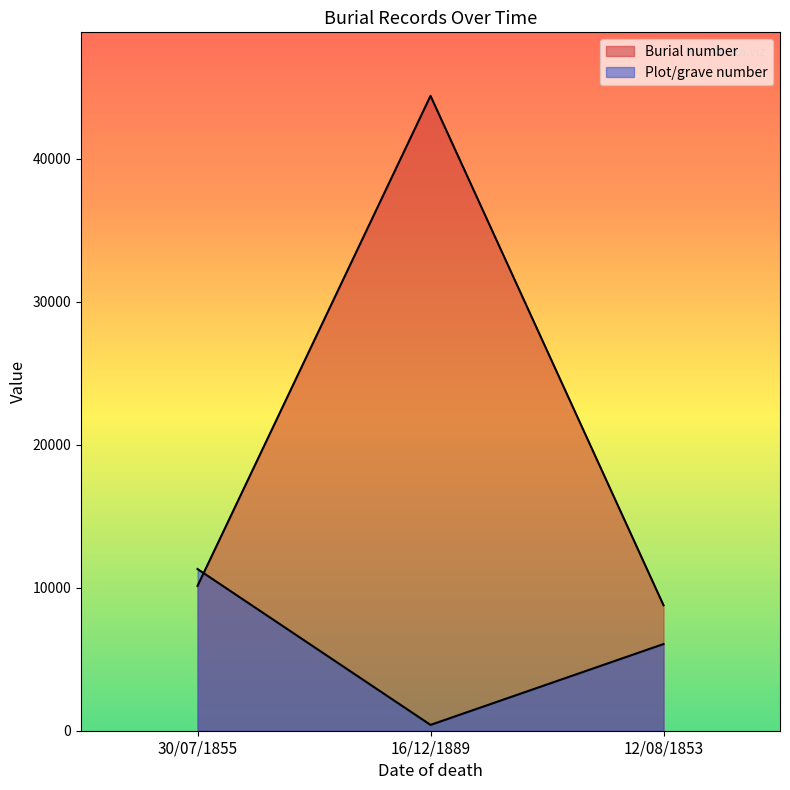

What are all the series names shown in the legend?

Burial number, Plot/grave number